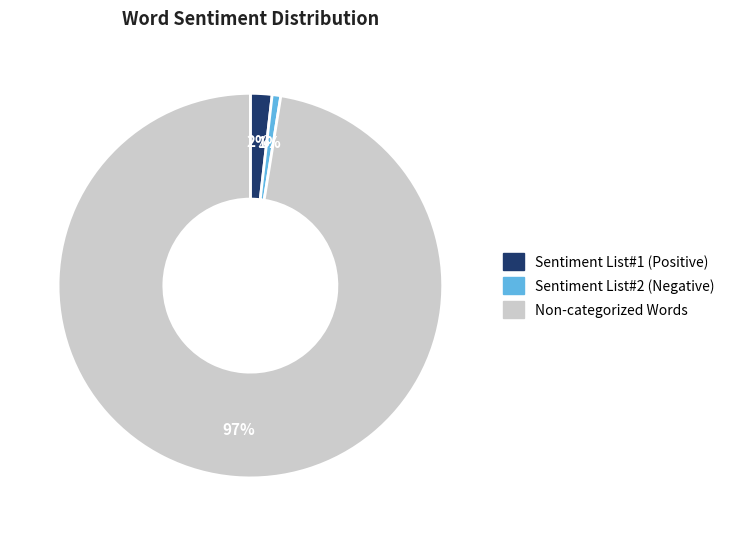

Is the sum of Sentiment List#1 (Positive) and Non-categorized Words greater than half?

Yes